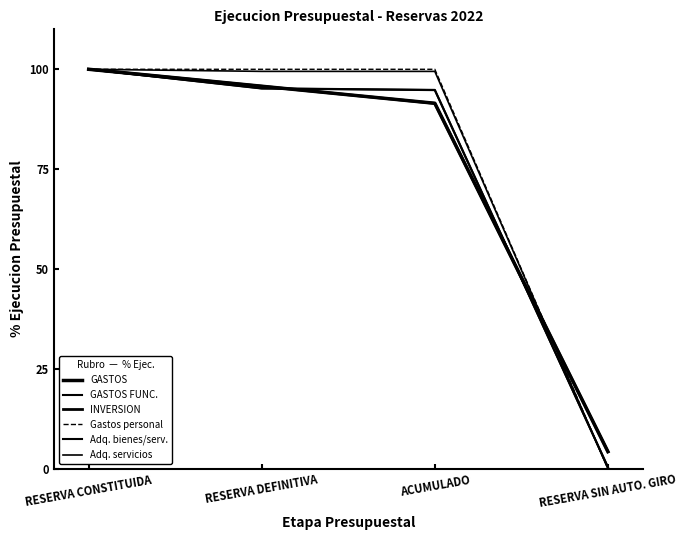

Does the chart have visible grid lines?

No